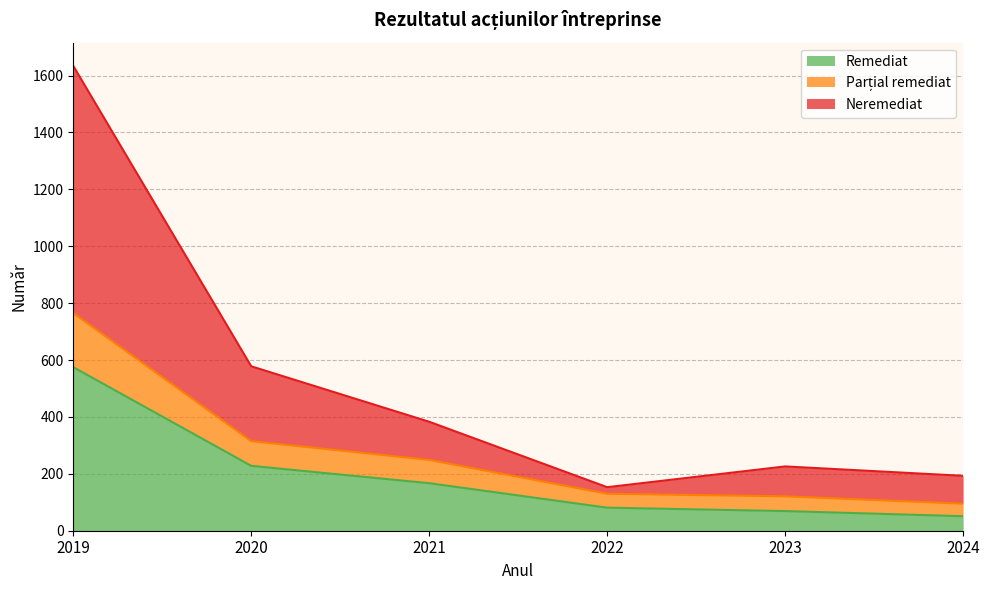

Which series has the largest total across all categories?

Neremediat